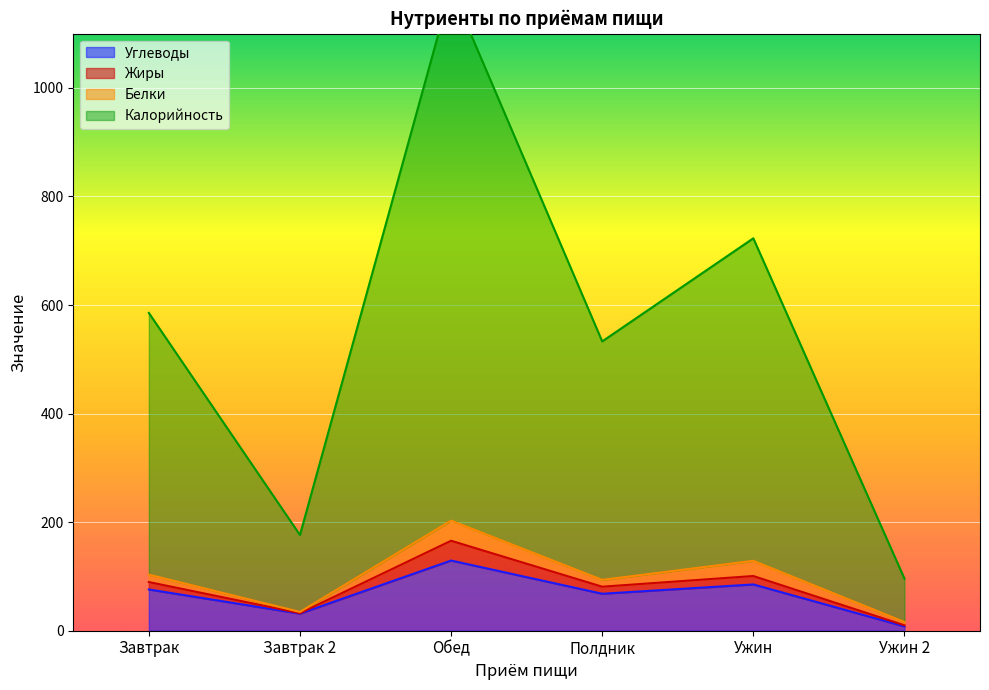

True or false: Жиры and Калорийность cross at least once.

False